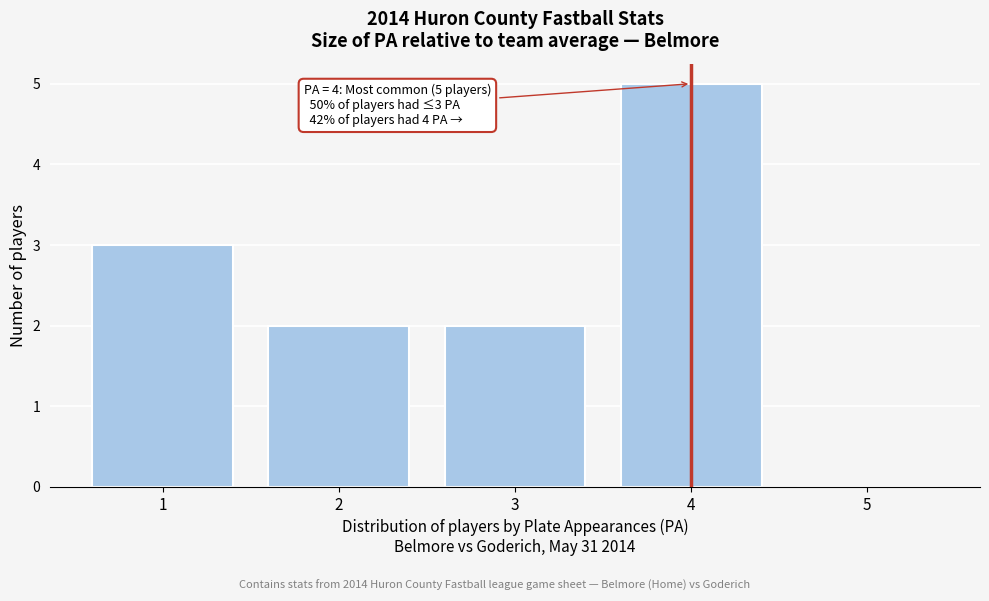

Reading right to left, list all the values displayed in this chart.

5=0	4=5	3=2	2=2	1=3